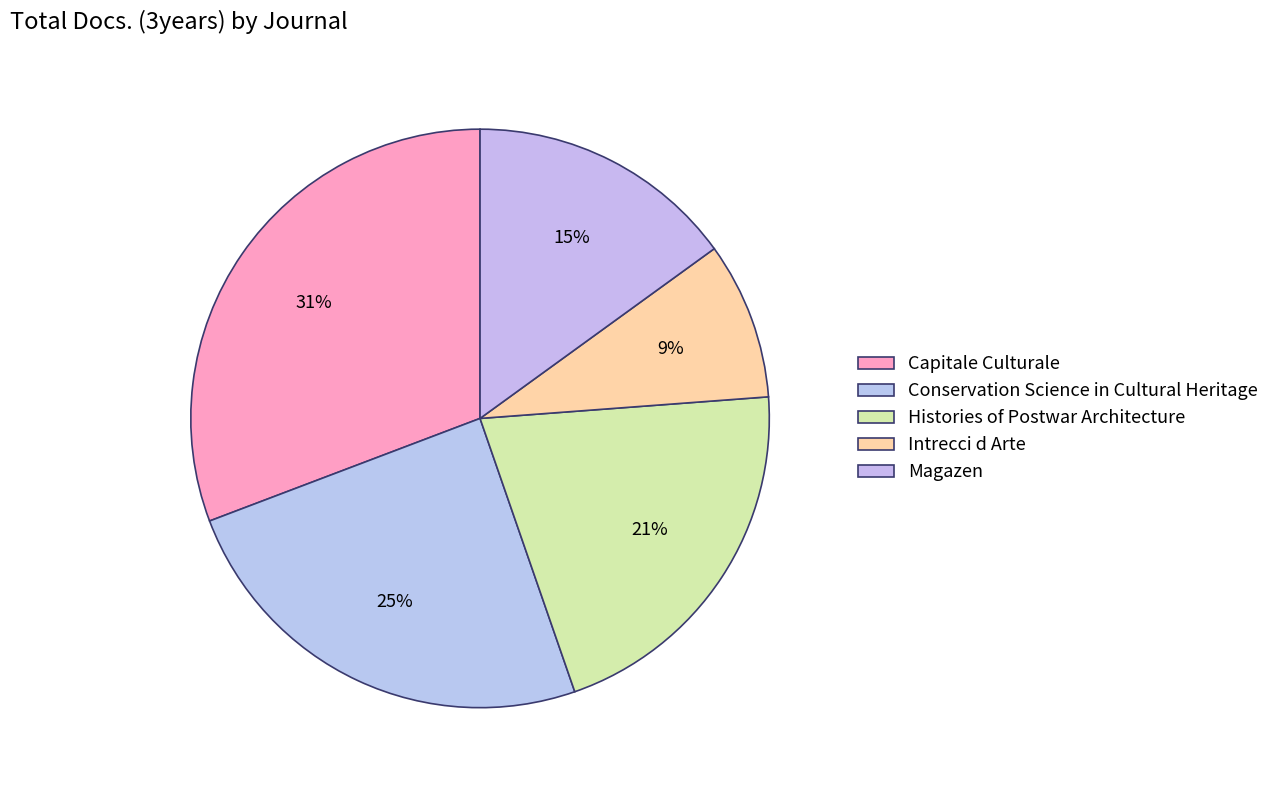

Count the number of slices in the pie.

5